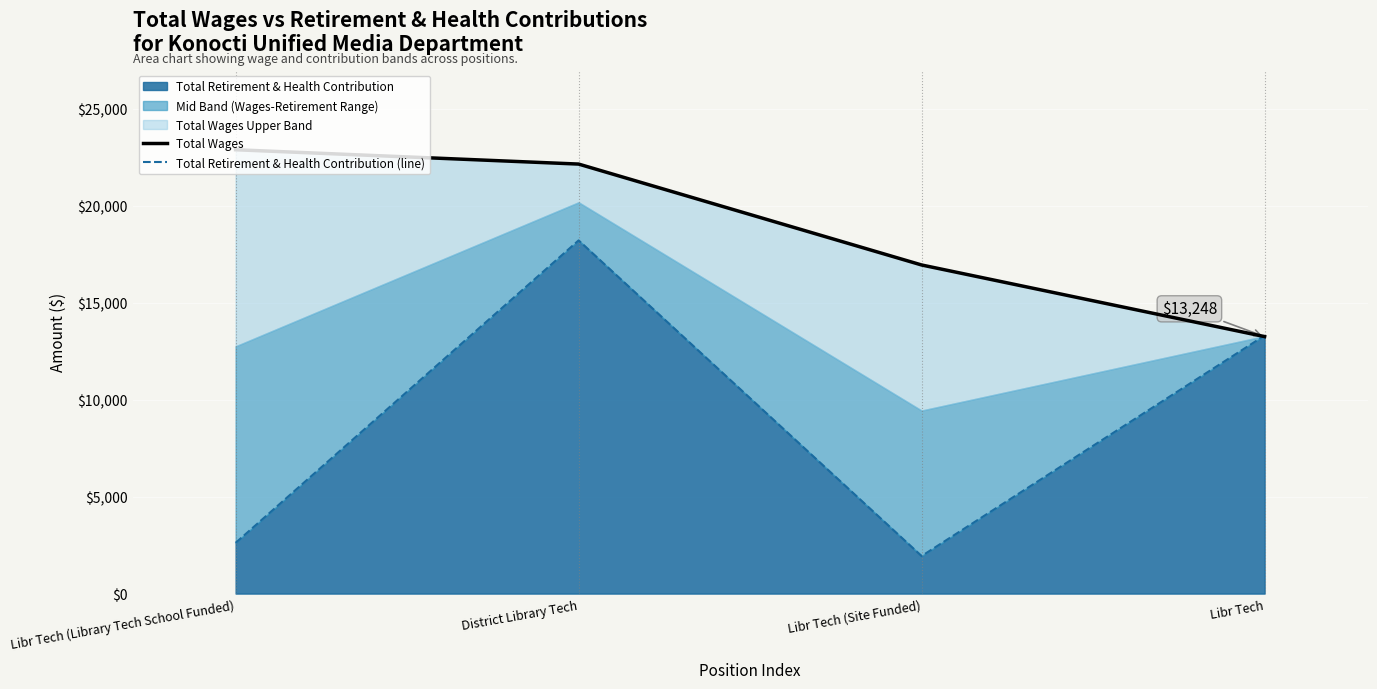

What is the greatest value displayed?

22881